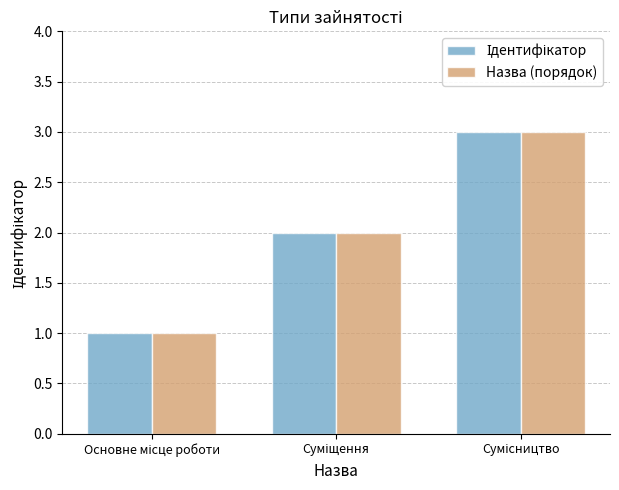

What is the sum of all Назва (порядок) values?

6